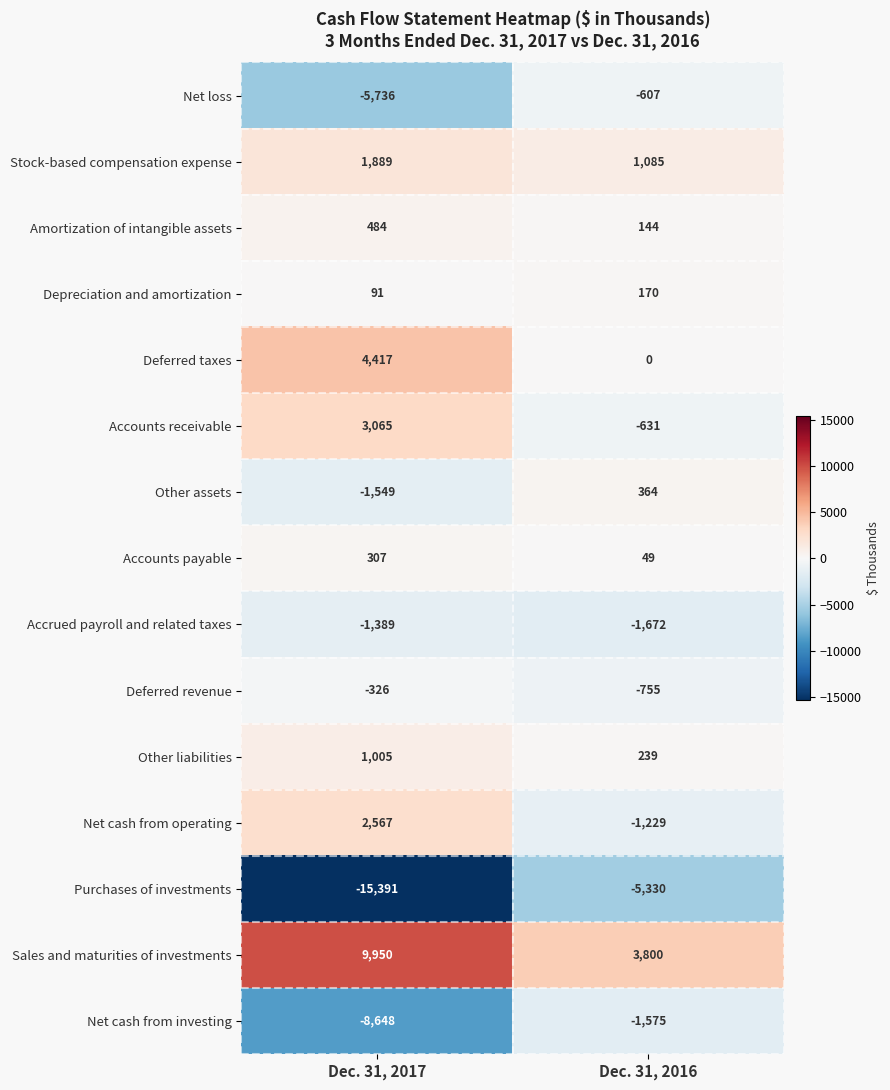

At which category does the chart reach its minimum across all series?

Dec. 31, 2017